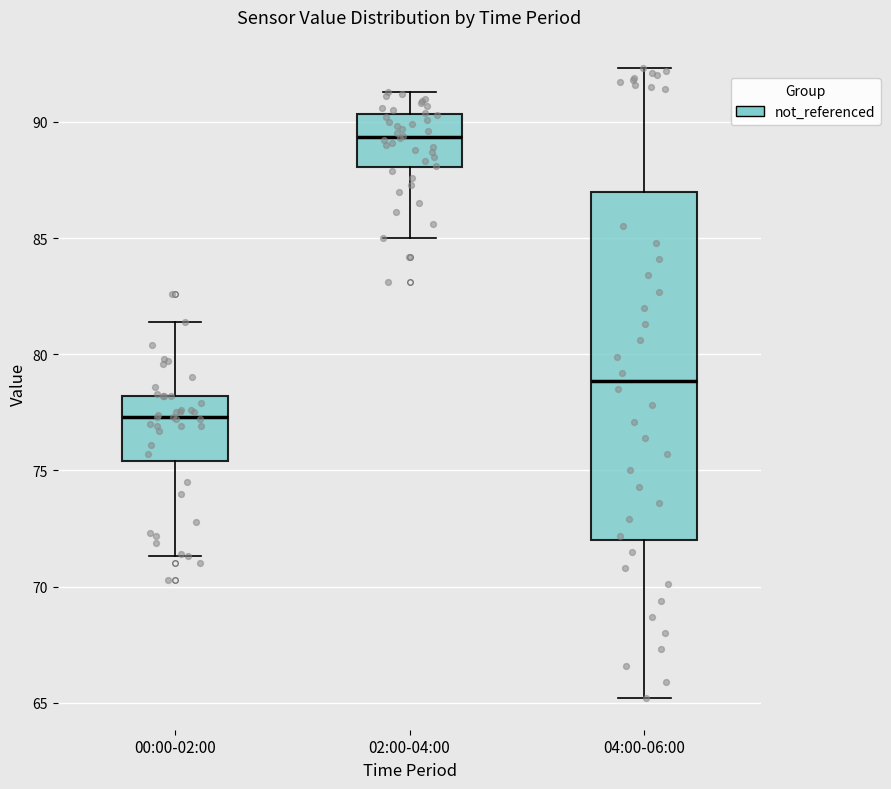

Comparing the boxes themselves (not the whiskers), which one is the tallest?

04:00-06:00